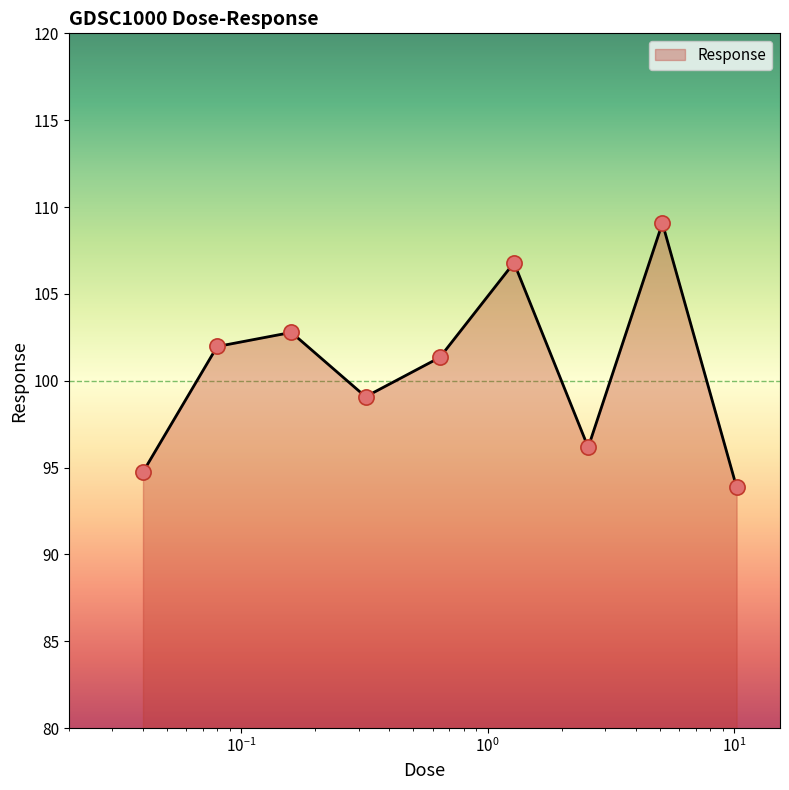

What is the smallest value displayed?

93.9